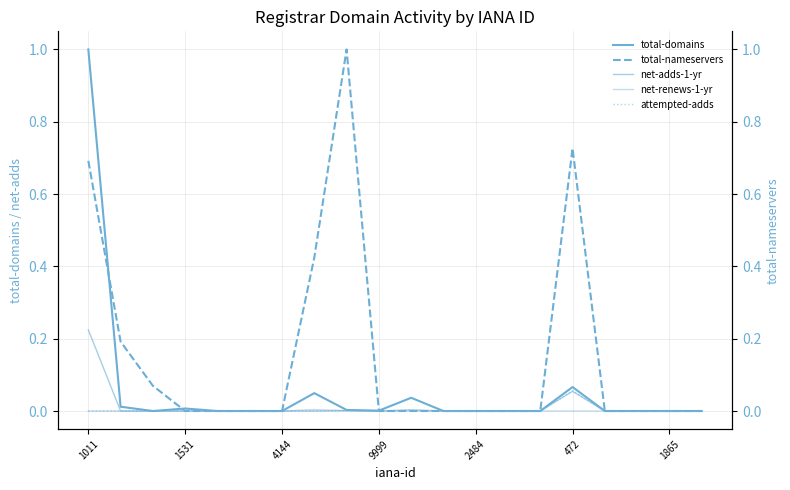

At which category does the chart reach its minimum across all series?

4144